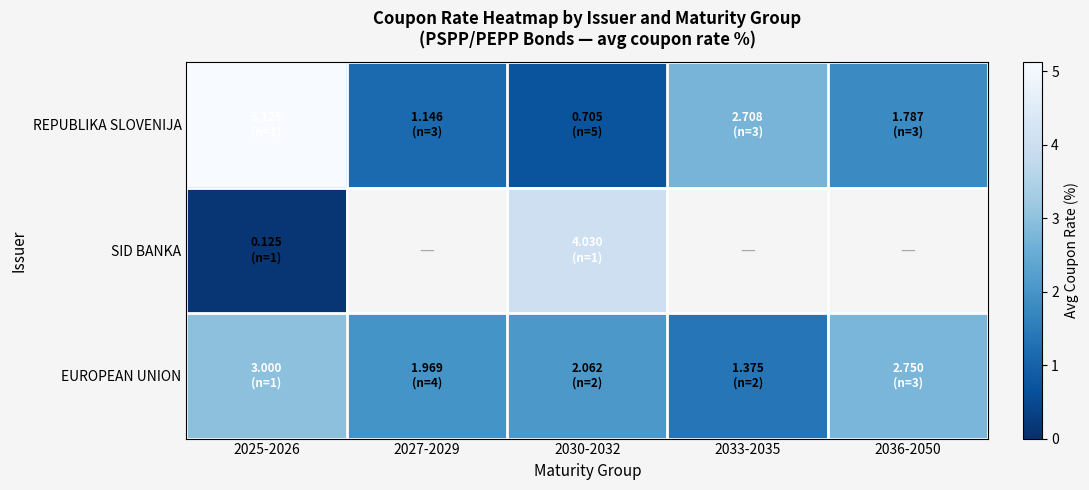

Where does the REPUBLIKA SLOVENIJA series first go above 1?

2025-2026